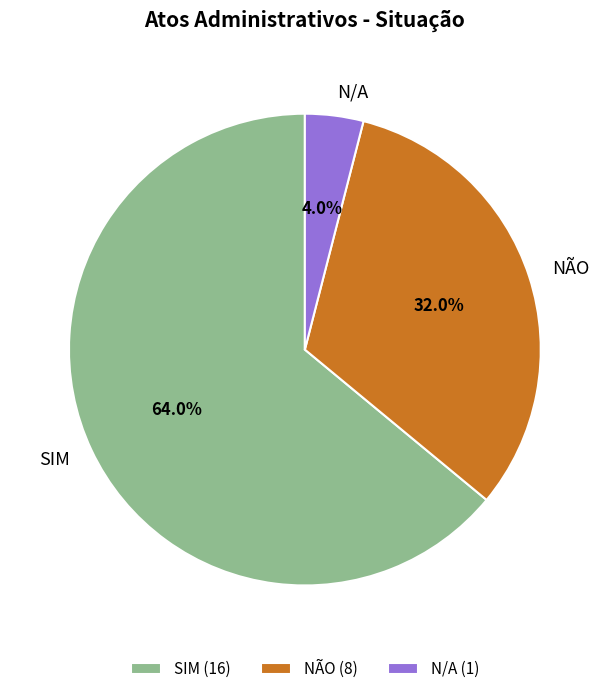

Is it true that SIM is 52% of the pie?

False